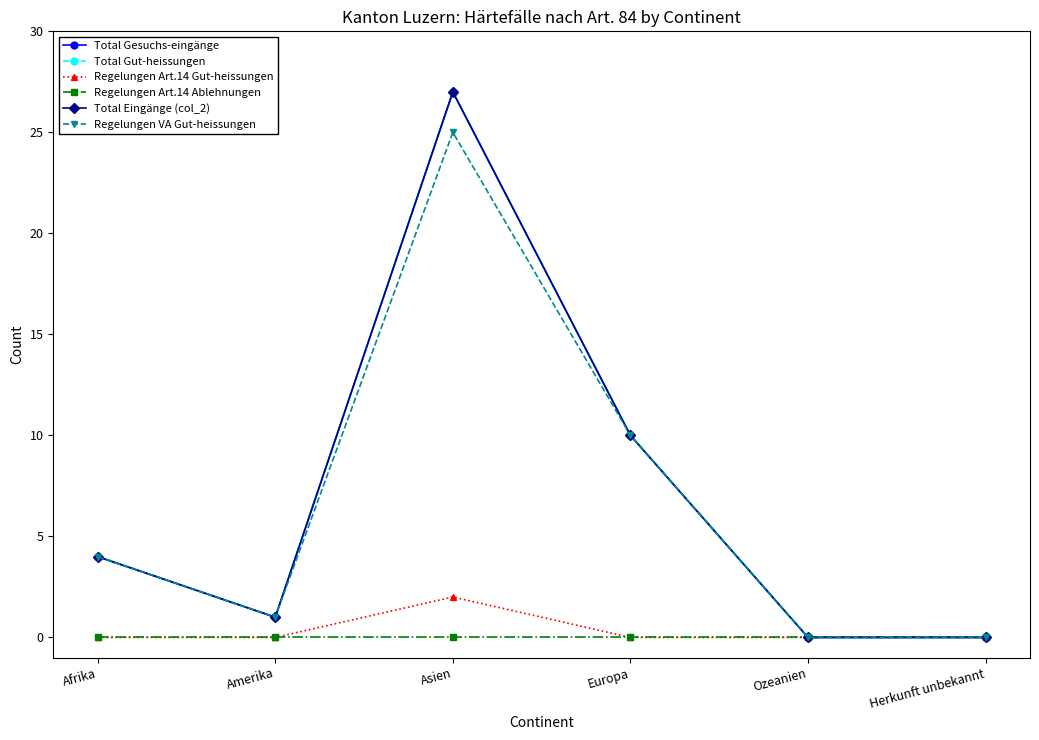

Reading left to right, list all the values displayed in this chart.

Total Gesuchs-eingänge: 4	1	27	10	0	0
Total Gut-heissungen: 4	1	27	10	0	0
Regelungen Art.14 Gut-heissungen: 0	0	2	0	0	0
Regelungen Art.14 Ablehnungen: 0	0	0	0	0	0
Total Eingänge (col_2): 4	1	27	10	0	0
Regelungen VA Gut-heissungen: 4	1	25	10	0	0